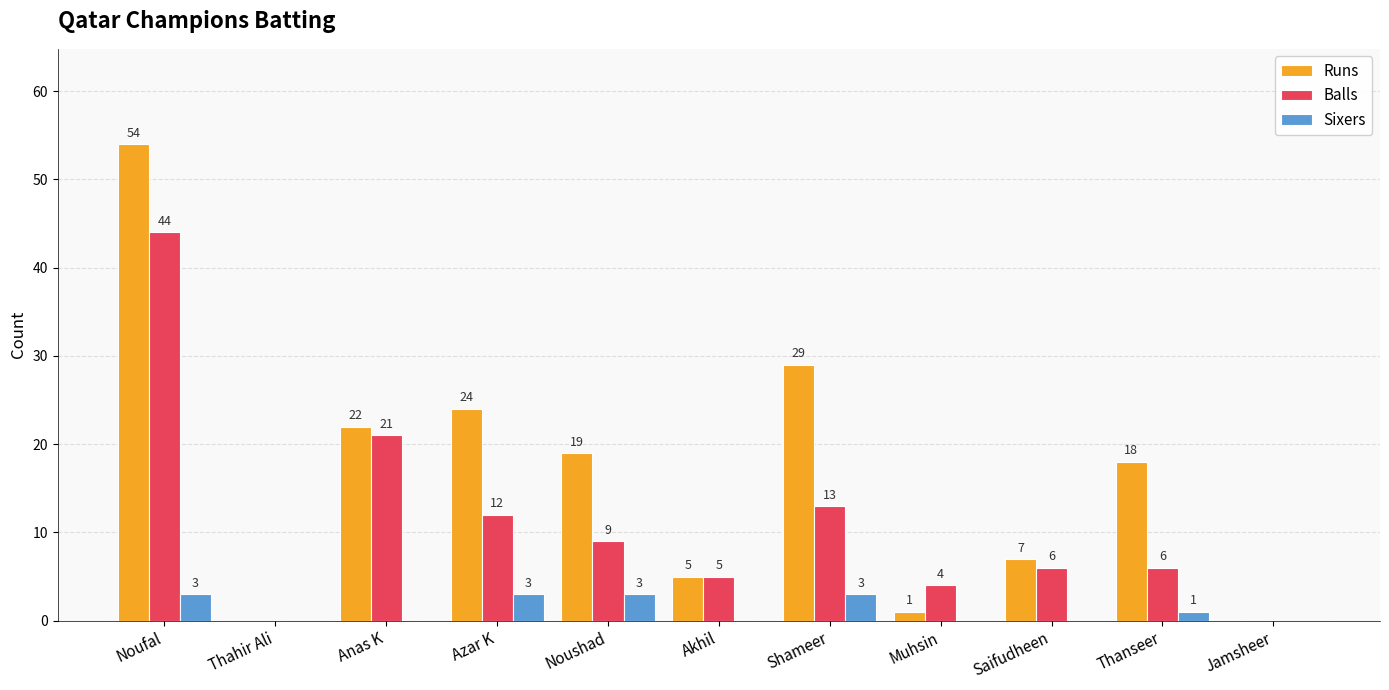

What is the total value across all series at Anas K?

43